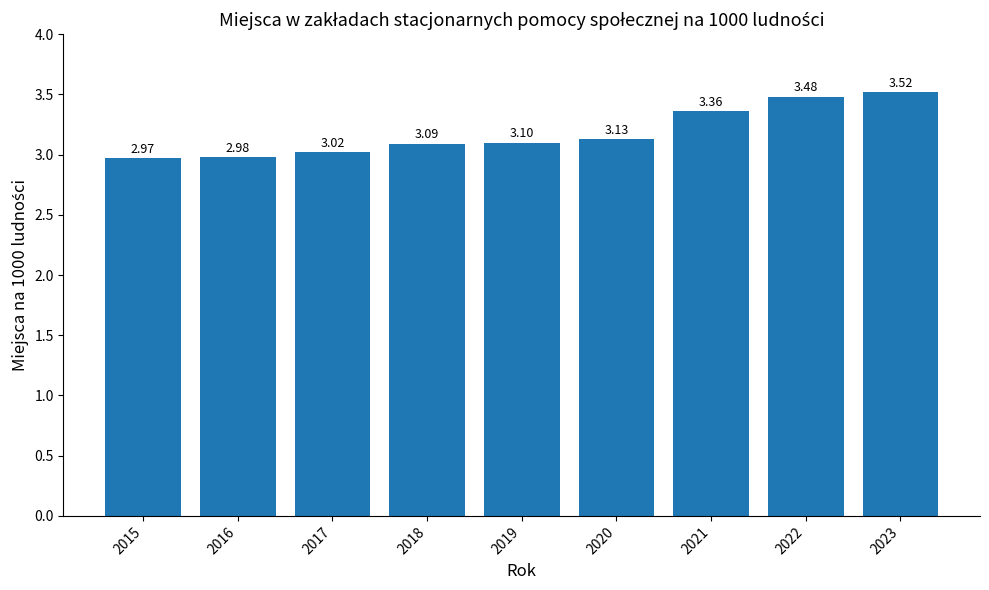

Between 2022 and 2019, which is larger?

2022